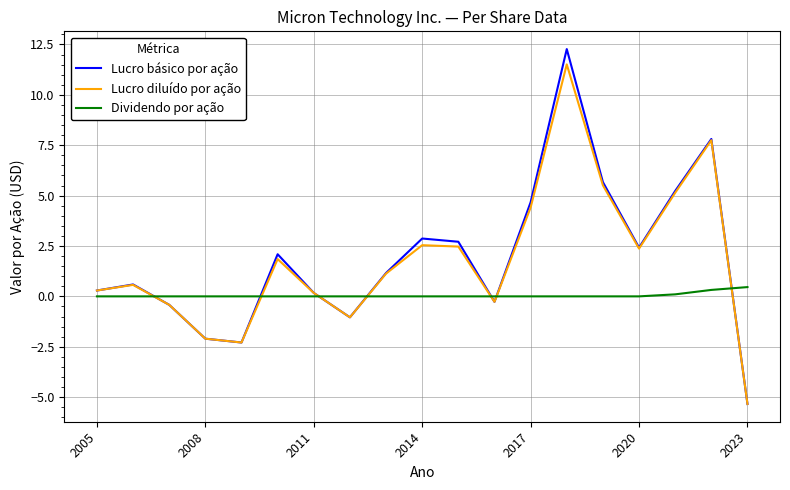

What is the highest value of the Lucro diluído por ação series?

11.5